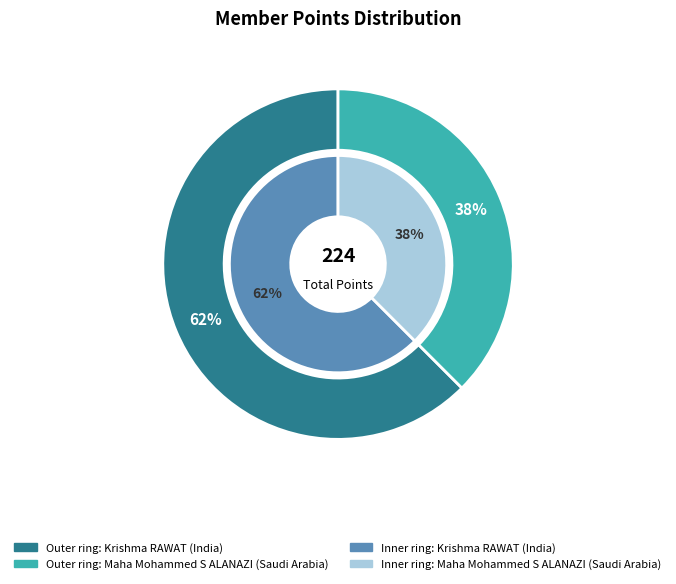

Is there a majority slice in this chart?

Yes